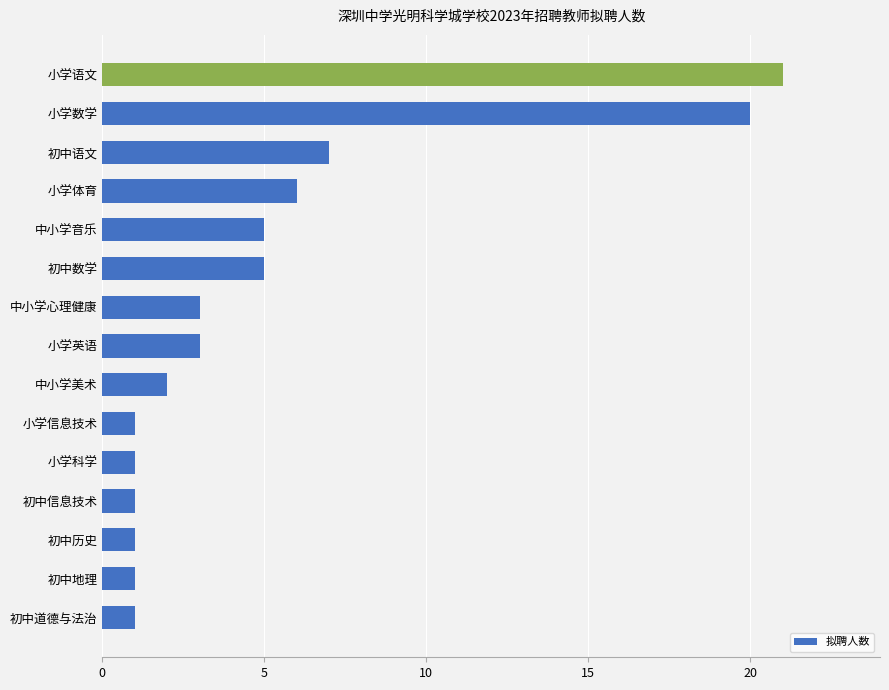

Which label corresponds to the largest value in the chart?

小学语文